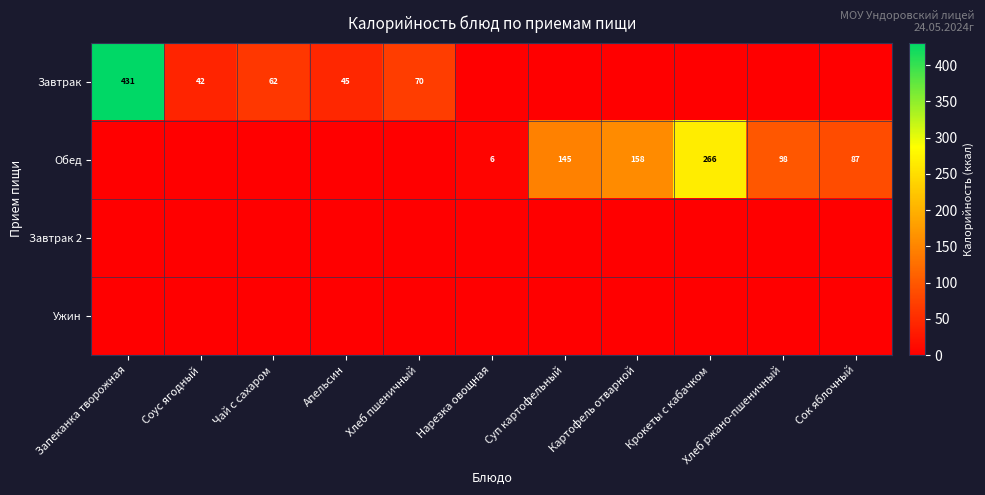

Is it true that Обед equals 59 at Сок яблочный?

False